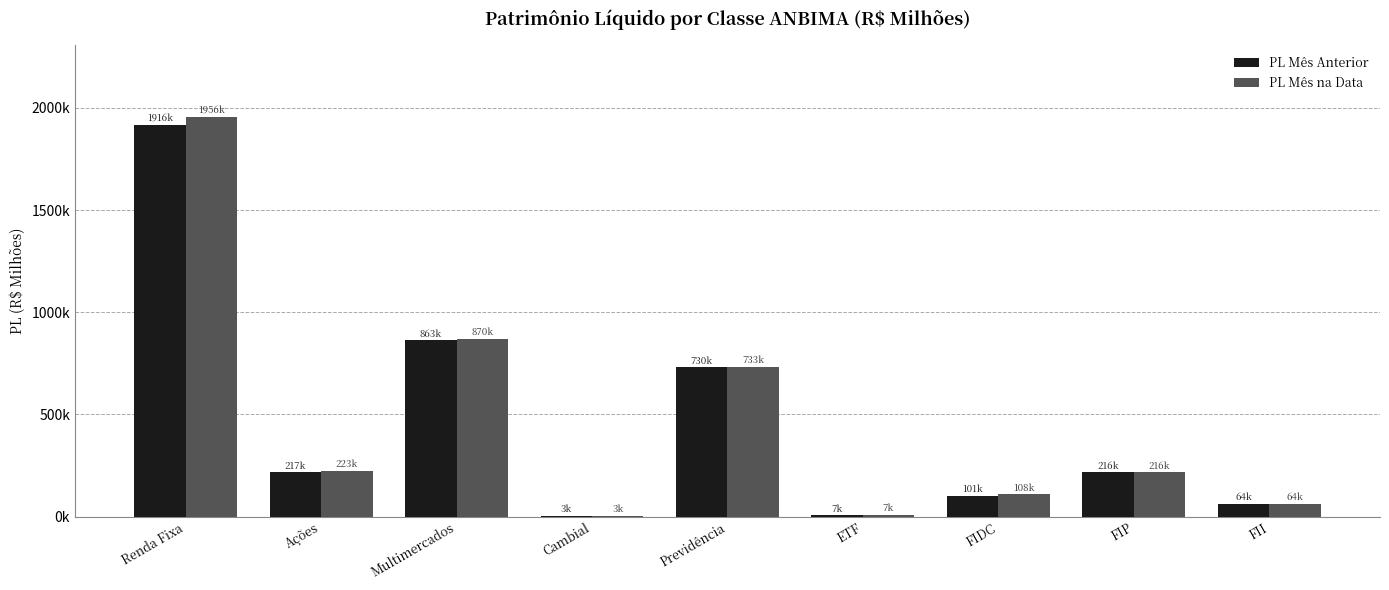

Read the PL Mês Anterior value at Cambial.

3079.8